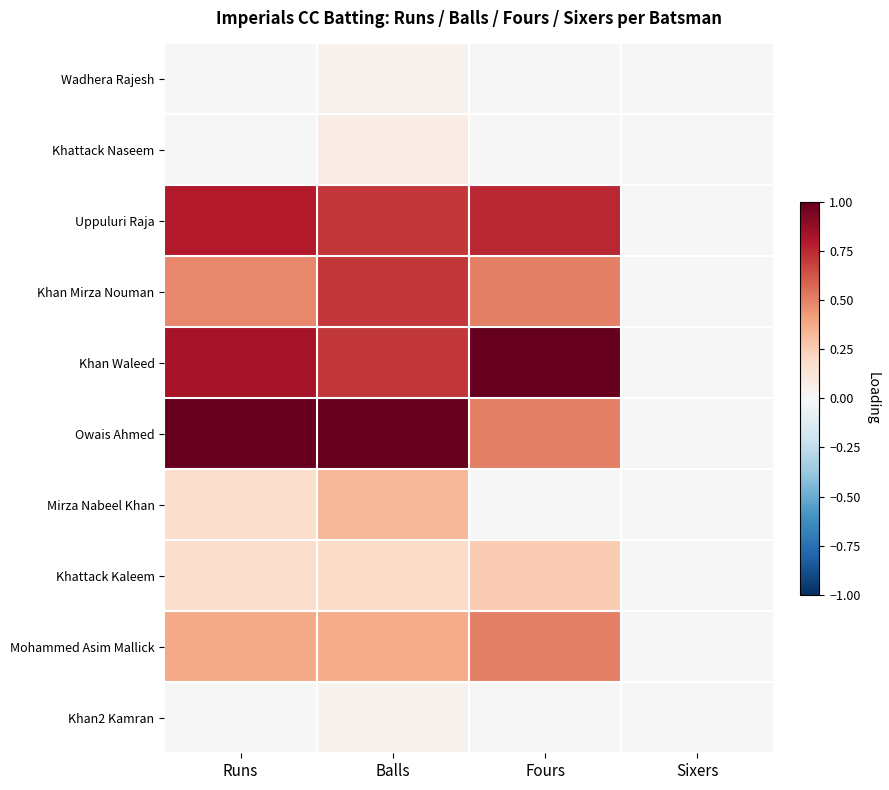

Reading left to right, what are all the values shown in this chart?

Wadhera Rajesh: Runs=0.0	Balls=0.0	Fours=0.0	Sixers=0.0
Khattack Naseem: Runs=0.0	Balls=0.1	Fours=0.0	Sixers=0.0
Uppuluri Raja: Runs=0.8	Balls=0.7	Fours=0.8	Sixers=0.0
Khan Mirza Nouman: Runs=0.5	Balls=0.7	Fours=0.5	Sixers=0.0
Khan Waleed: Runs=0.8	Balls=0.7	Fours=1.0	Sixers=0.0
Owais Ahmed: Runs=1.0	Balls=1.0	Fours=0.5	Sixers=0.0
Mirza Nabeel Khan: Runs=0.2	Balls=0.3	Fours=0.0	Sixers=0.0
Khattack Kaleem: Runs=0.2	Balls=0.2	Fours=0.2	Sixers=0.0
Mohammed Asim Mallick: Runs=0.4	Balls=0.4	Fours=0.5	Sixers=0.0
Khan2 Kamran: Runs=0.0	Balls=0.0	Fours=0.0	Sixers=0.0